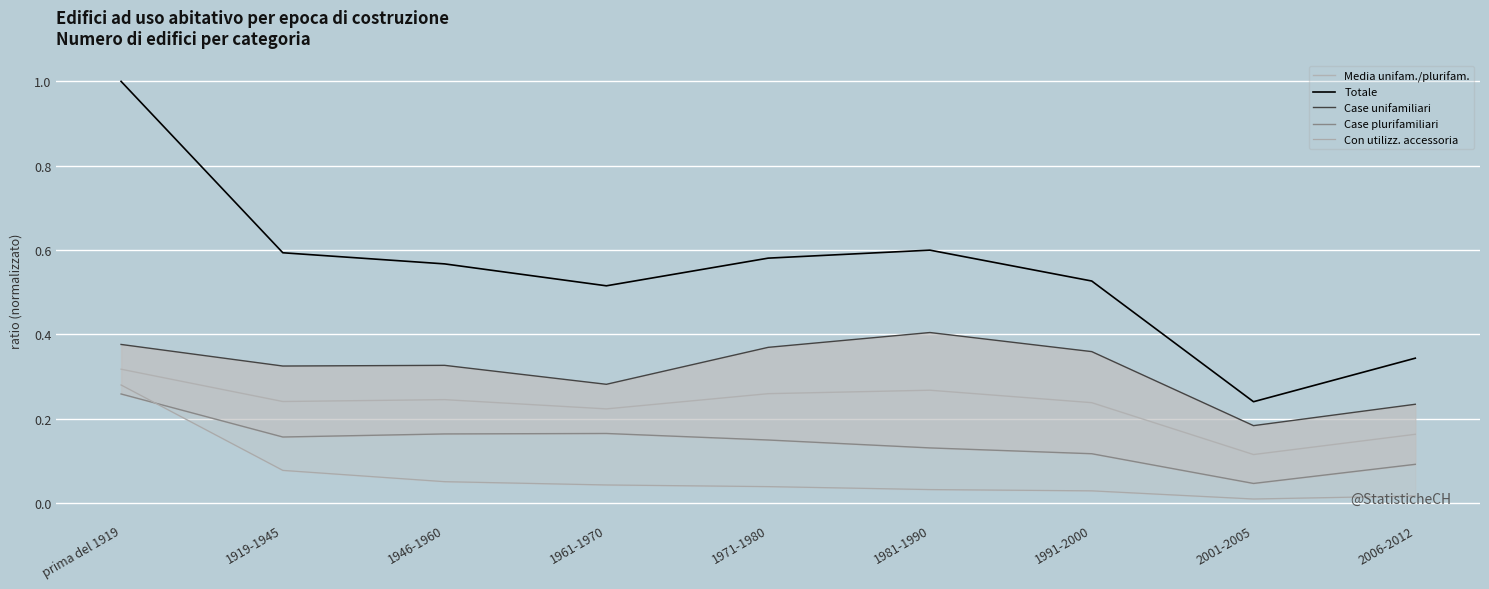

How many lines are shown in the chart?

5